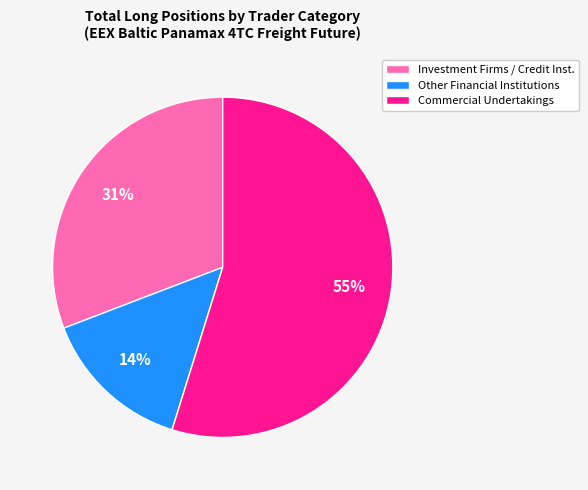

How many segments does this pie chart have?

3